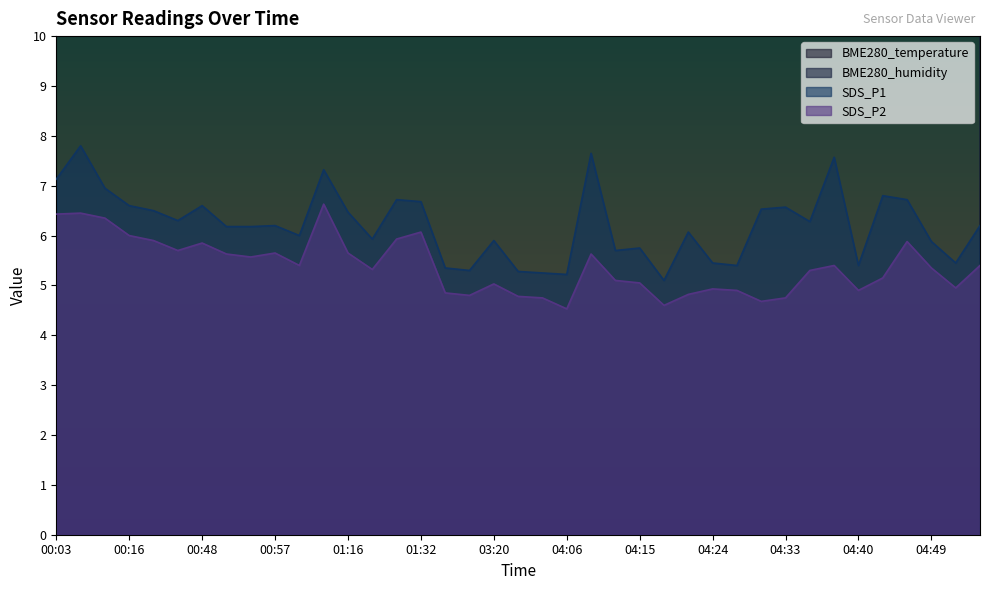

List the series in order of their peak value, highest first.

BME280_humidity, BME280_temperature, SDS_P1, SDS_P2